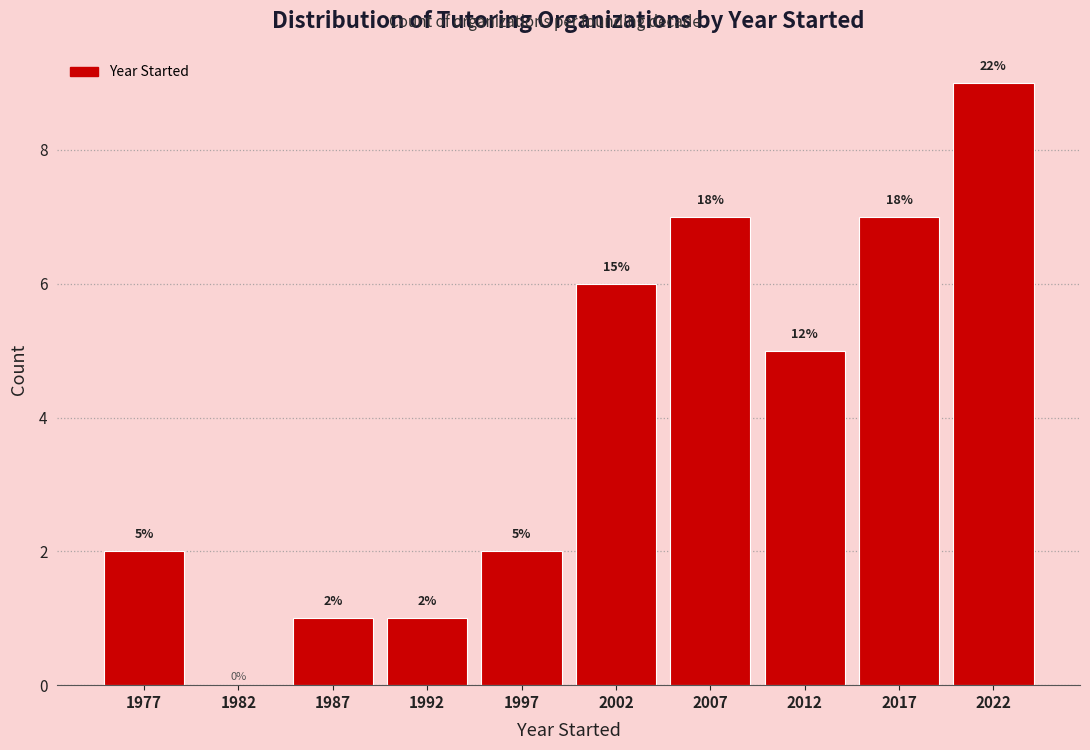

Which range on the x-axis has the tallest bar?

2020 to 2025